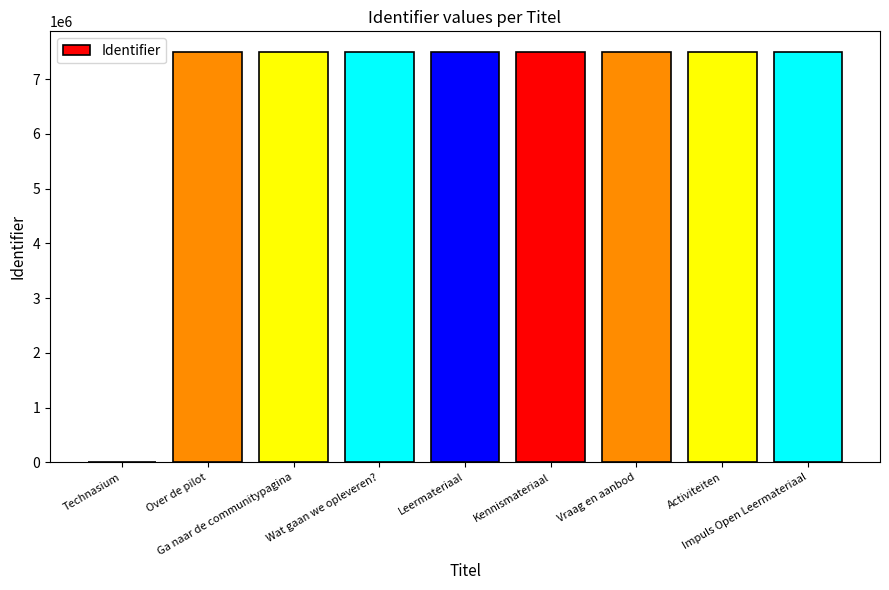

What is the sum of all values?

59901451